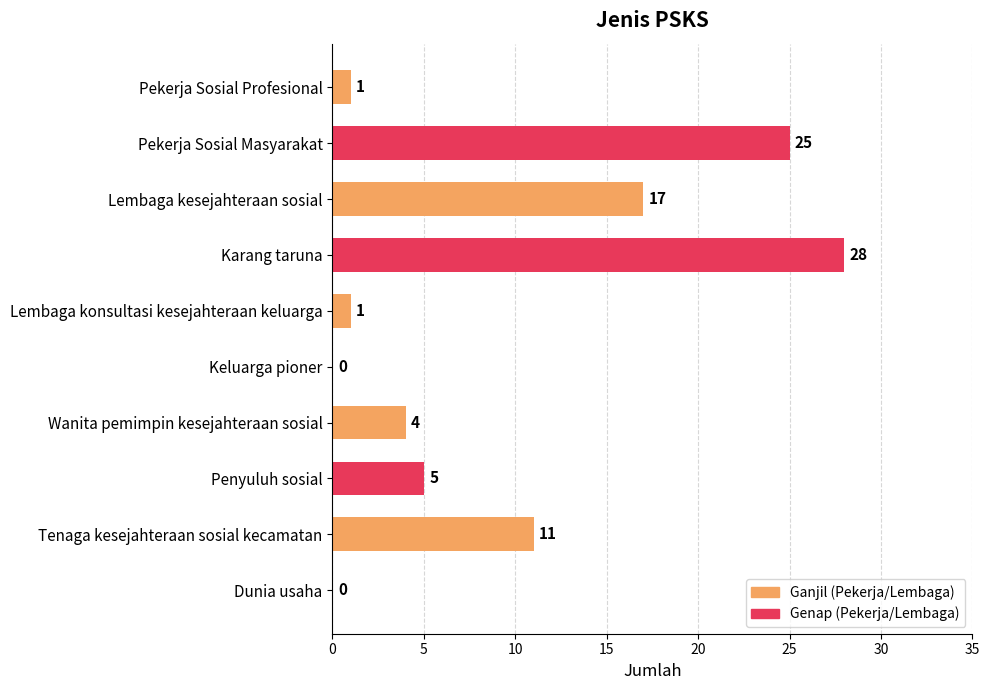

How many values are above zero?

8